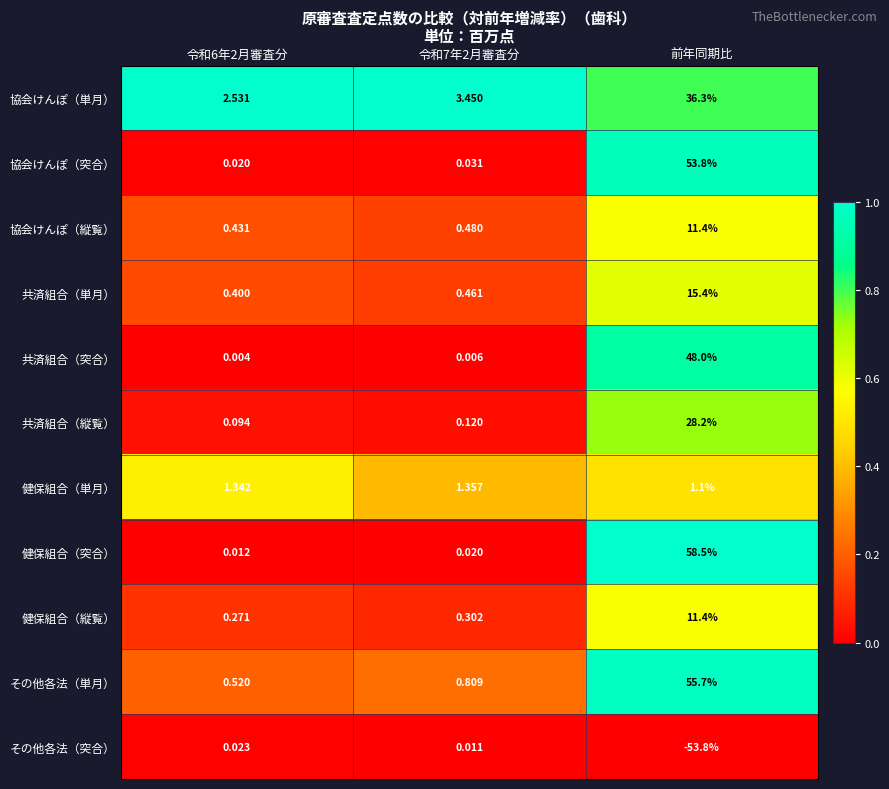

At 令和6年2月審査分, list the series in order from smallest to largest.

共済組合（突合）, 健保組合（突合）, 協会けんぽ（突合）, その他各法（突合）, 共済組合（縦覧）, 健保組合（縦覧）, 共済組合（単月）, 協会けんぽ（縦覧）, その他各法（単月）, 健保組合（単月）, 協会けんぽ（単月）